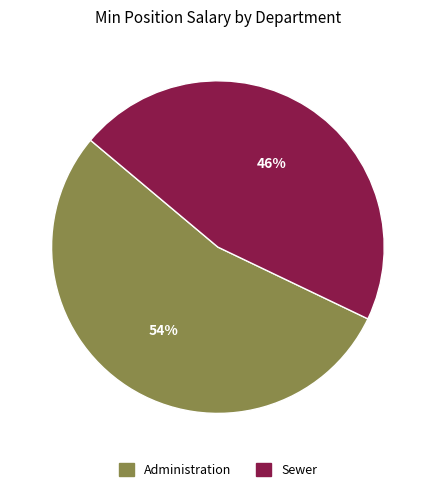

Does any single category account for the majority?

Yes